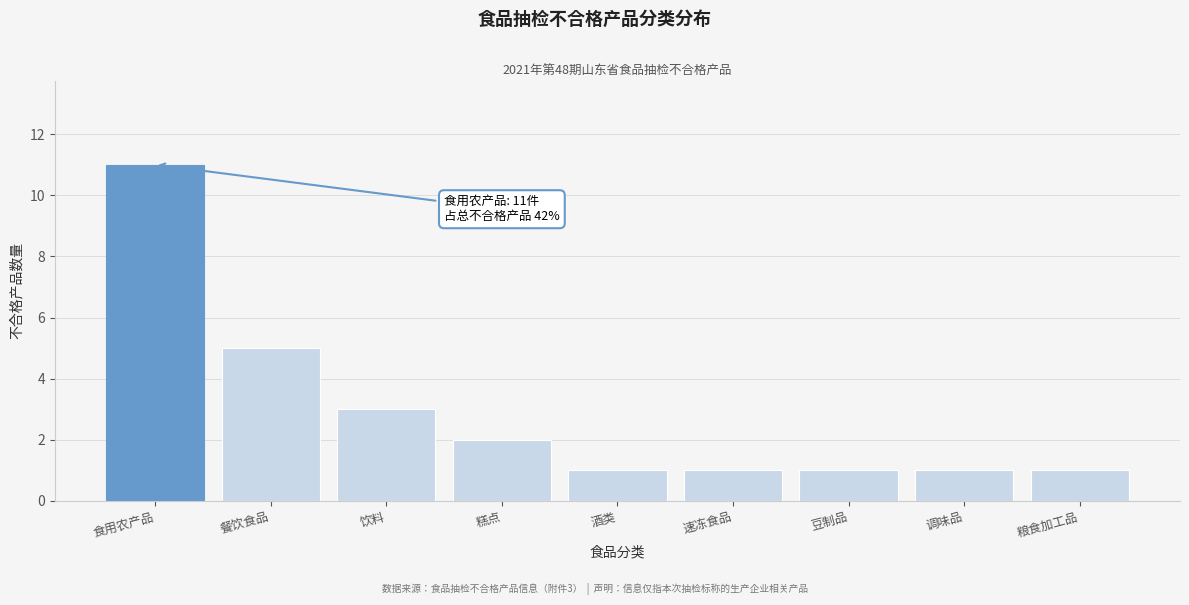

Reading left to right, extract all data points from this chart.

11	5	3	2	1	1	1	1	1